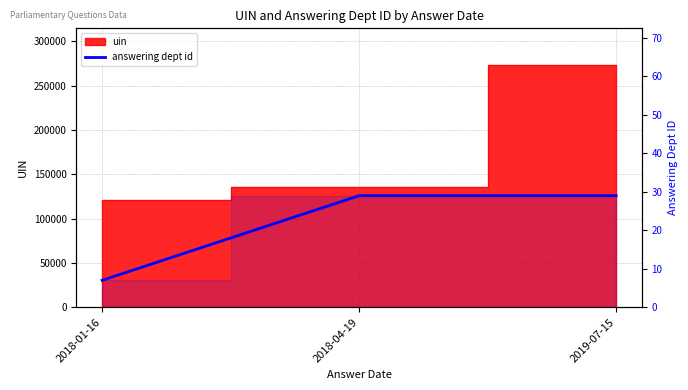

Rank the categories by value from lowest to highest.

2018-01-16, 2018-04-19, 2019-07-15